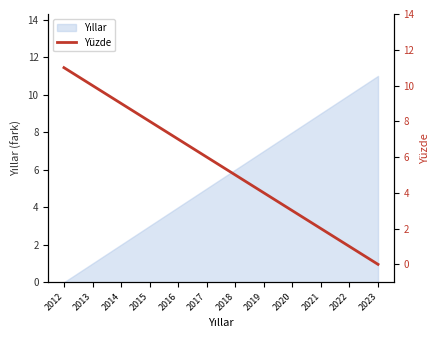

What is the maximum value shown in the chart?

11